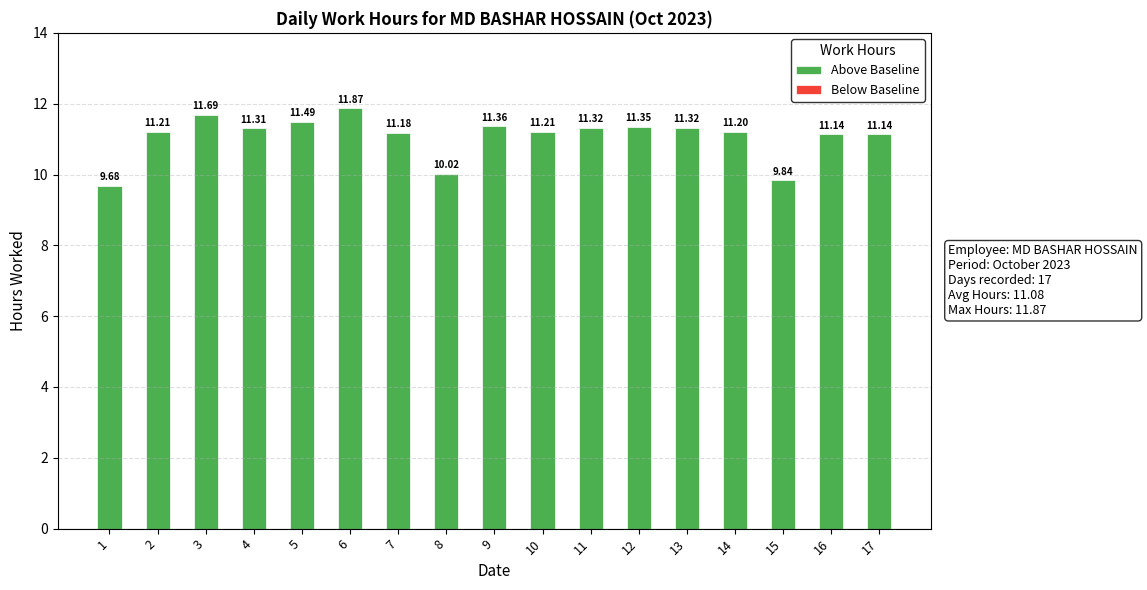

What is the sum of the values at 7 and 4?

22.5